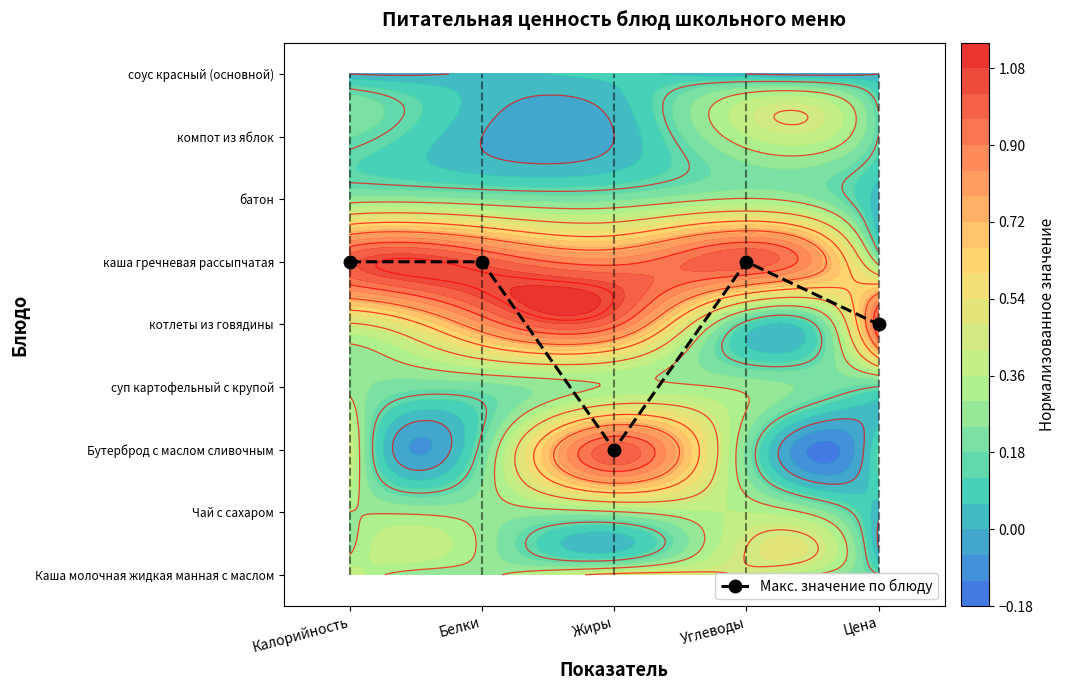

What is the difference between the maximum and second lowest values?

1